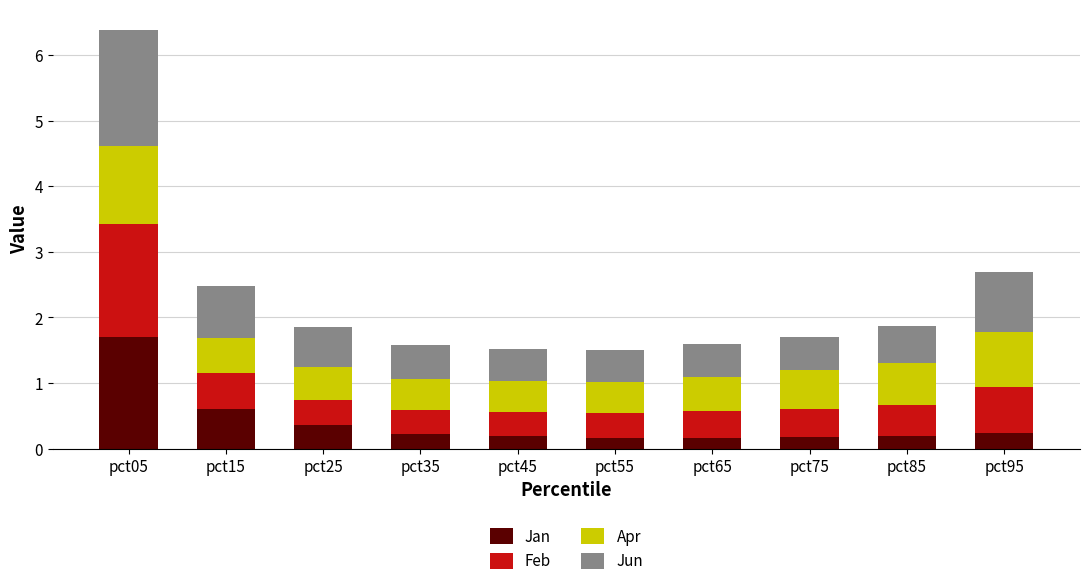

What is the total value across all series at pct85?

1.9